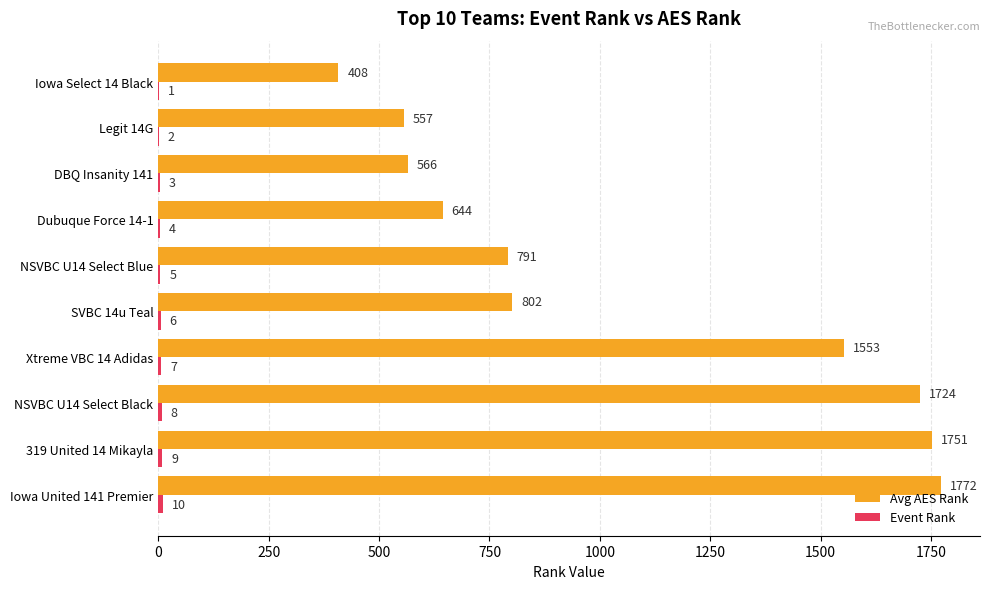

At which category is the sum across all series the highest?

Iowa United 141 Premier